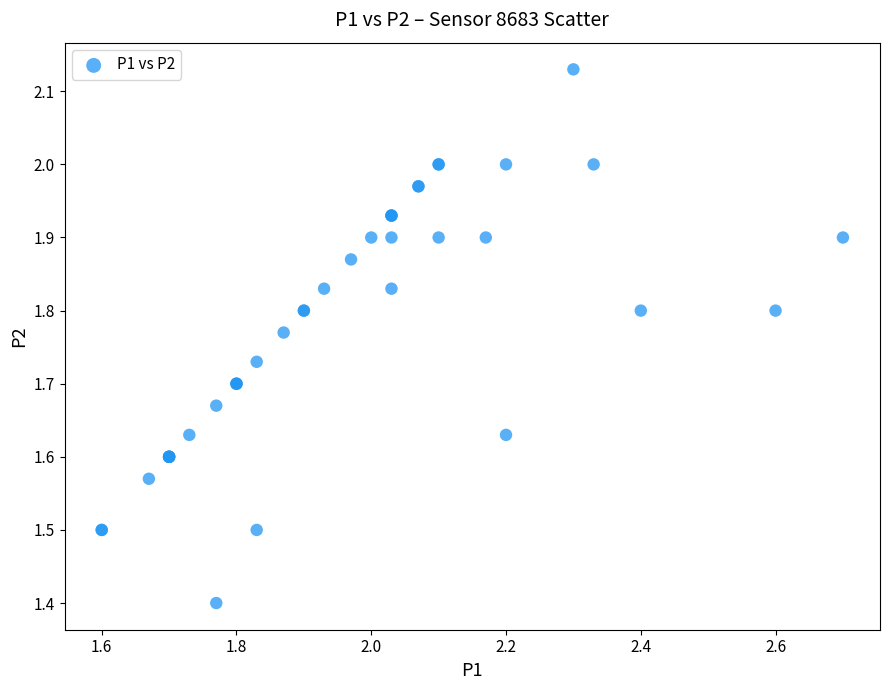

What Y value in the scatter plot is closest to 1?

1.4